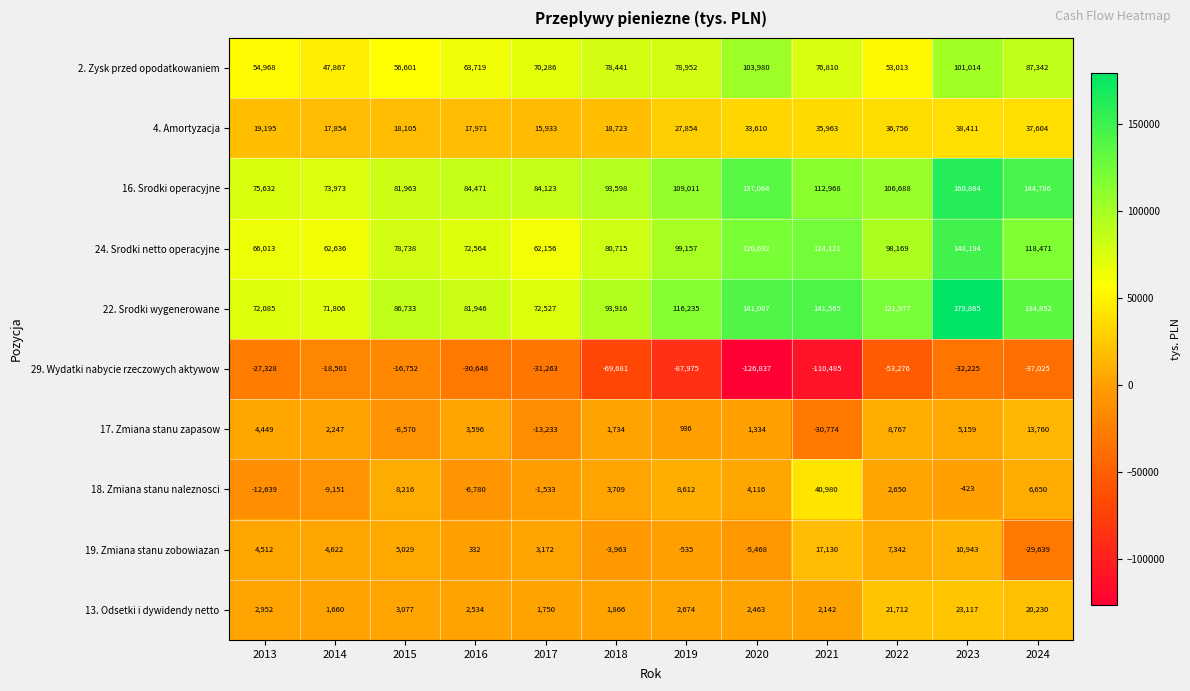

What is the sum of the 18. Zmiana stanu naleznosci values at 2013 and 2021?

28341